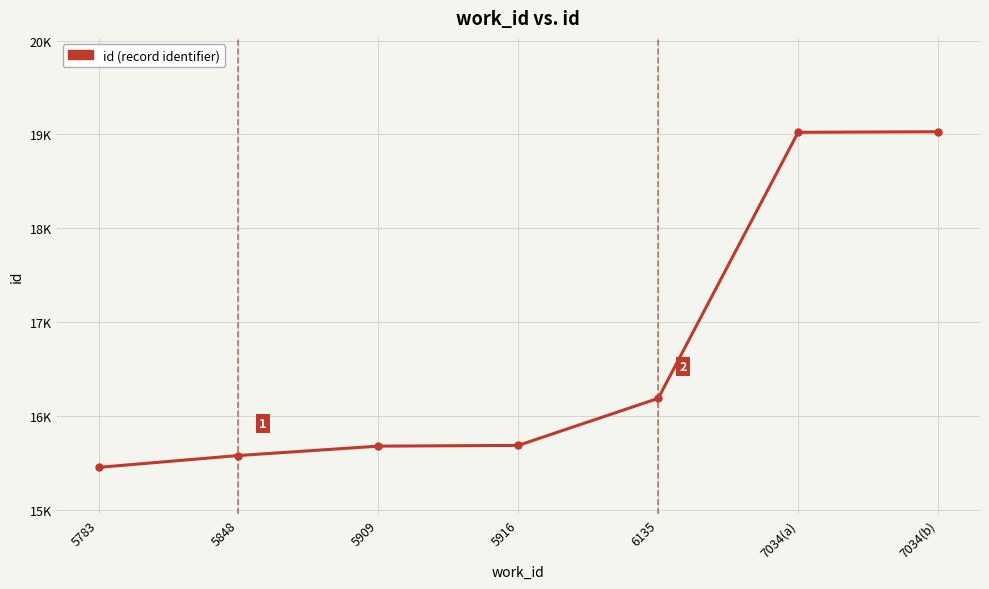

Does the chart have visible grid lines?

Yes